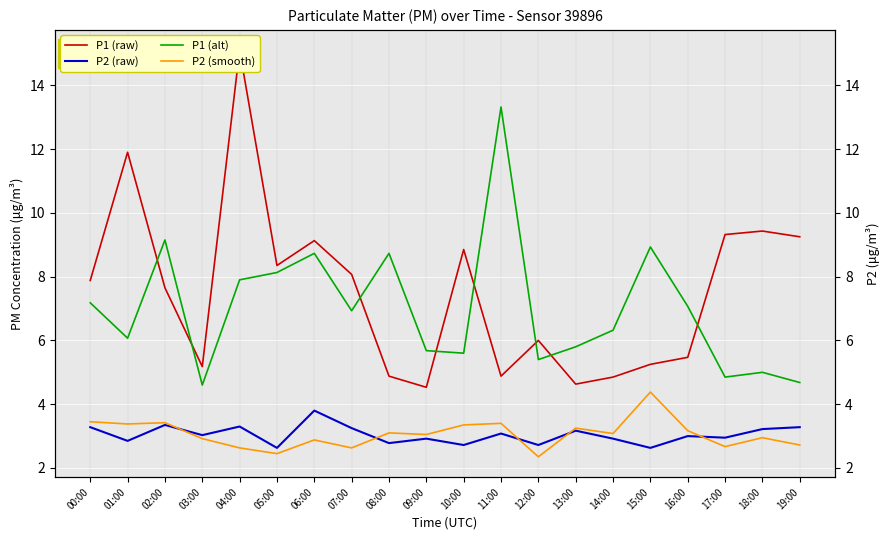

What is the average value of the P1 (alt) series?

7.0